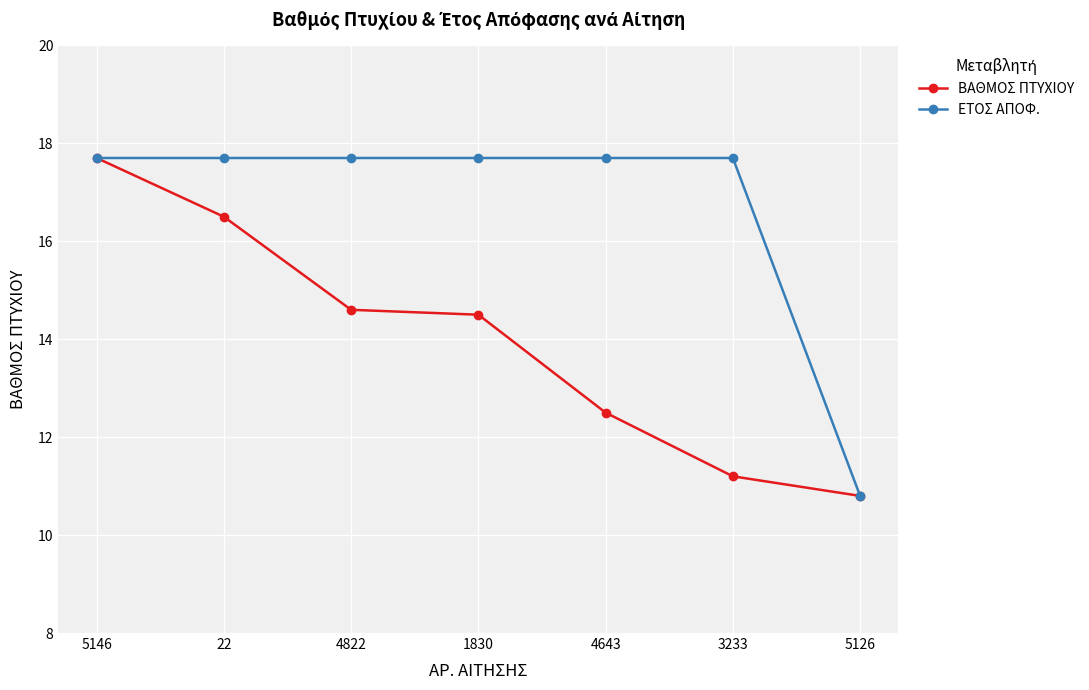

How many categories are shown in the chart?

7